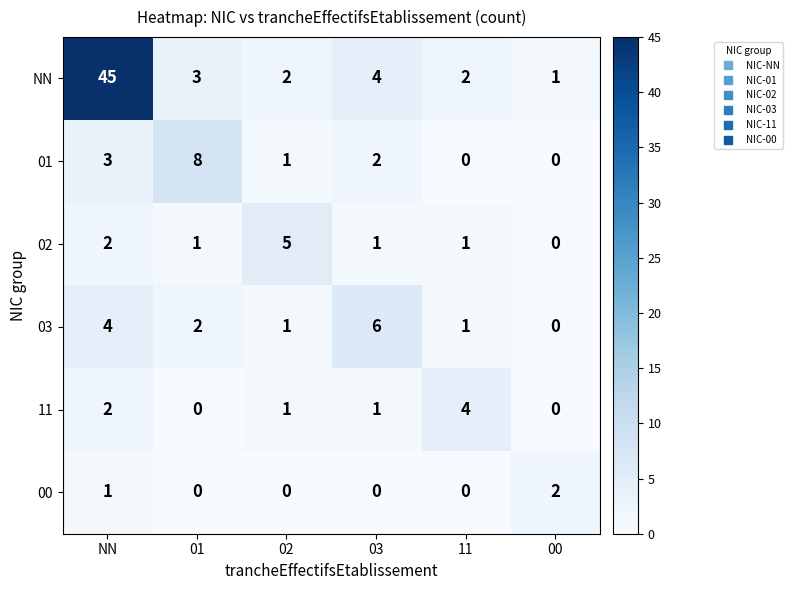

How many data points does each series have?

6